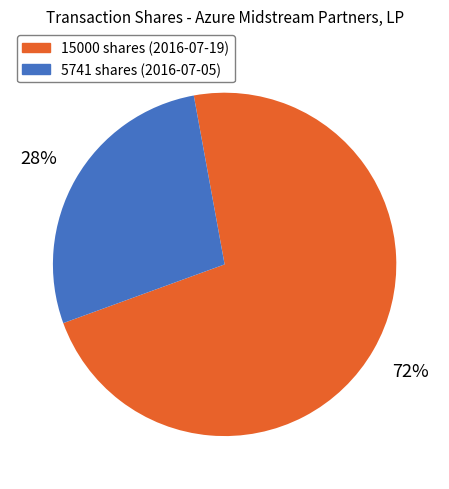

To the nearest percent, what is the average slice percentage?

50%